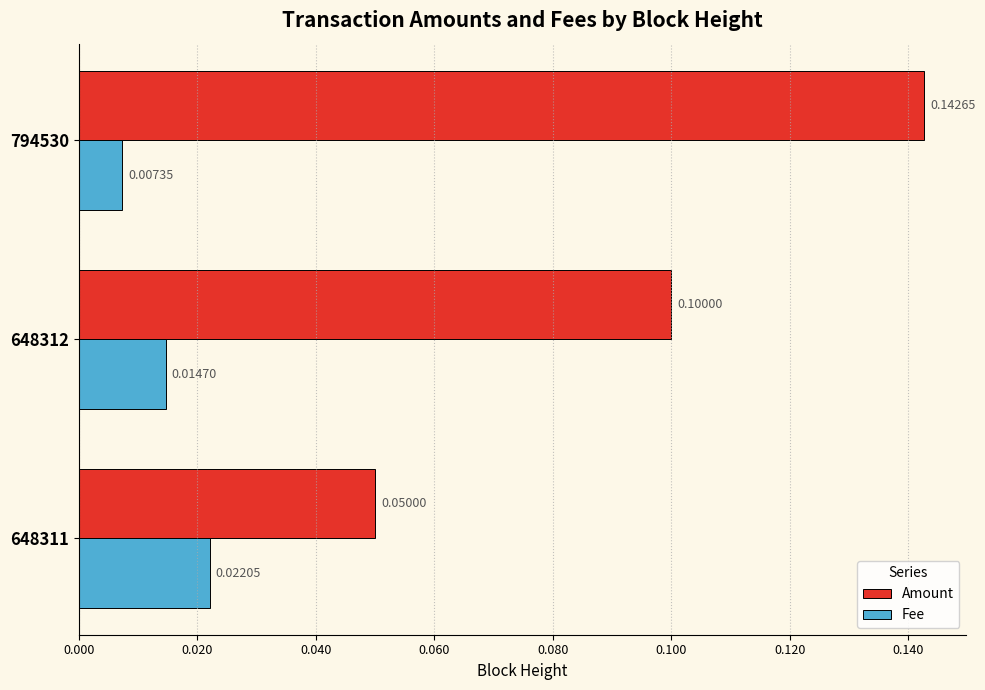

Rank the series by their average value, from highest to lowest.

Amount, Fee